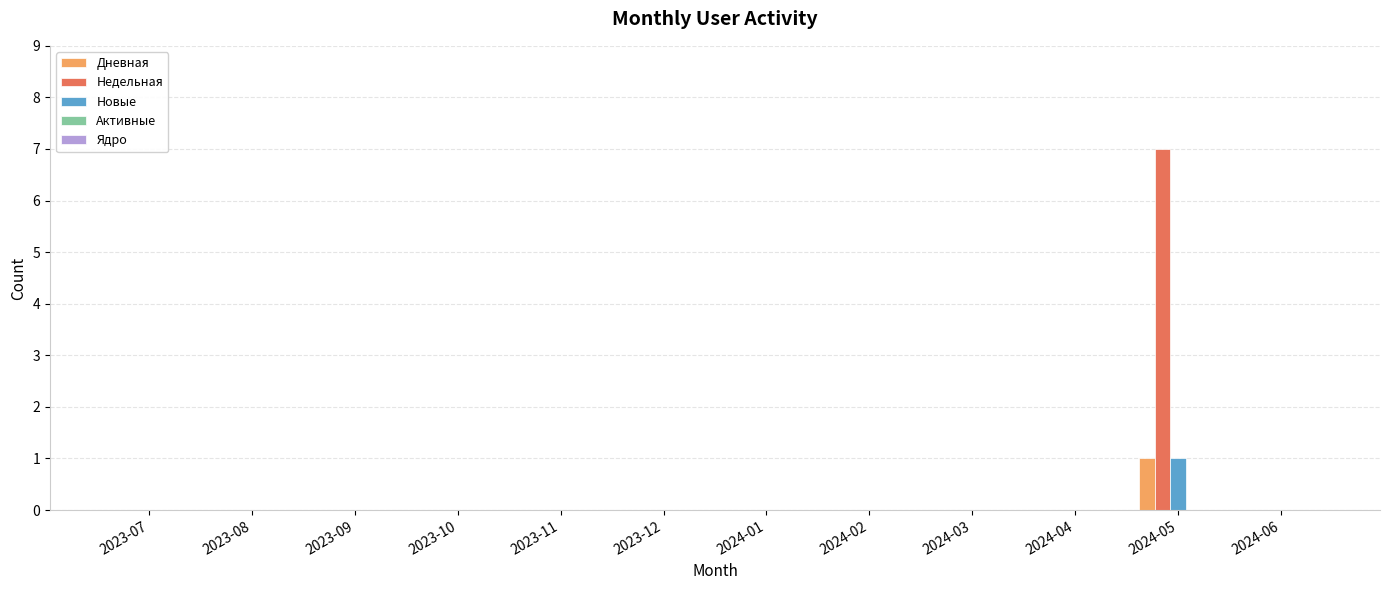

Is it true that Новые equals 1 at 2024-05?

True